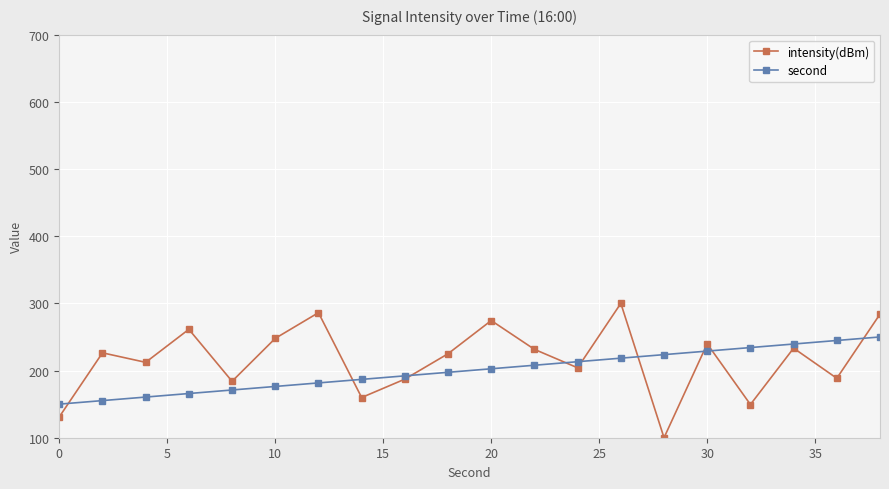

At how many categories does at least one series exceed 124?

20